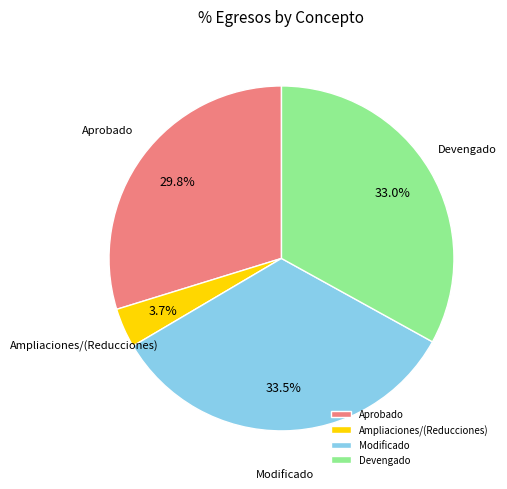

To the nearest percent, what is the difference between the largest and smallest slice percentages?

30%